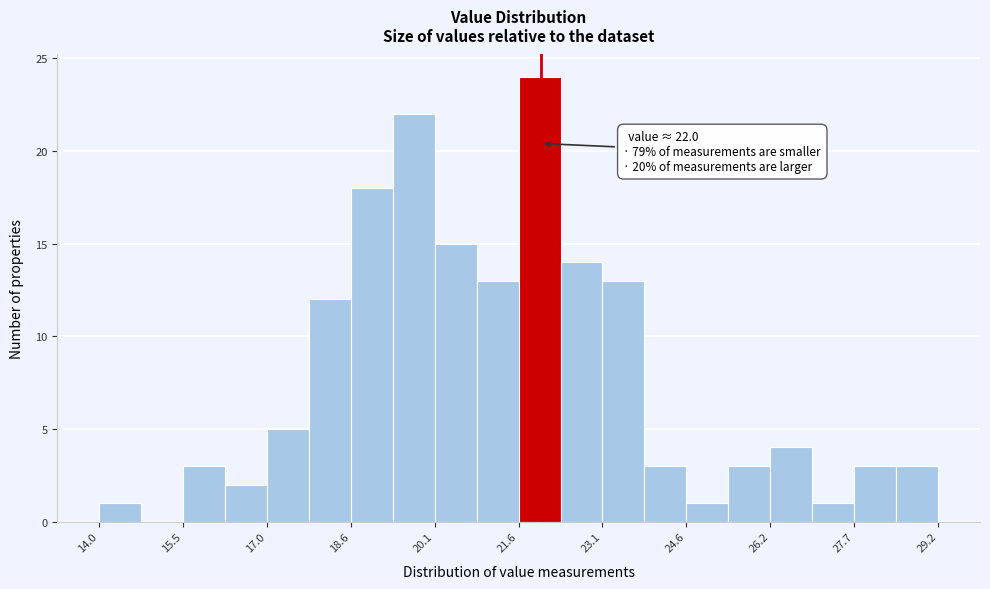

Around what value on the x-axis is the tallest bar? Give the approximate position of its centre, as read against the axis.

22.0